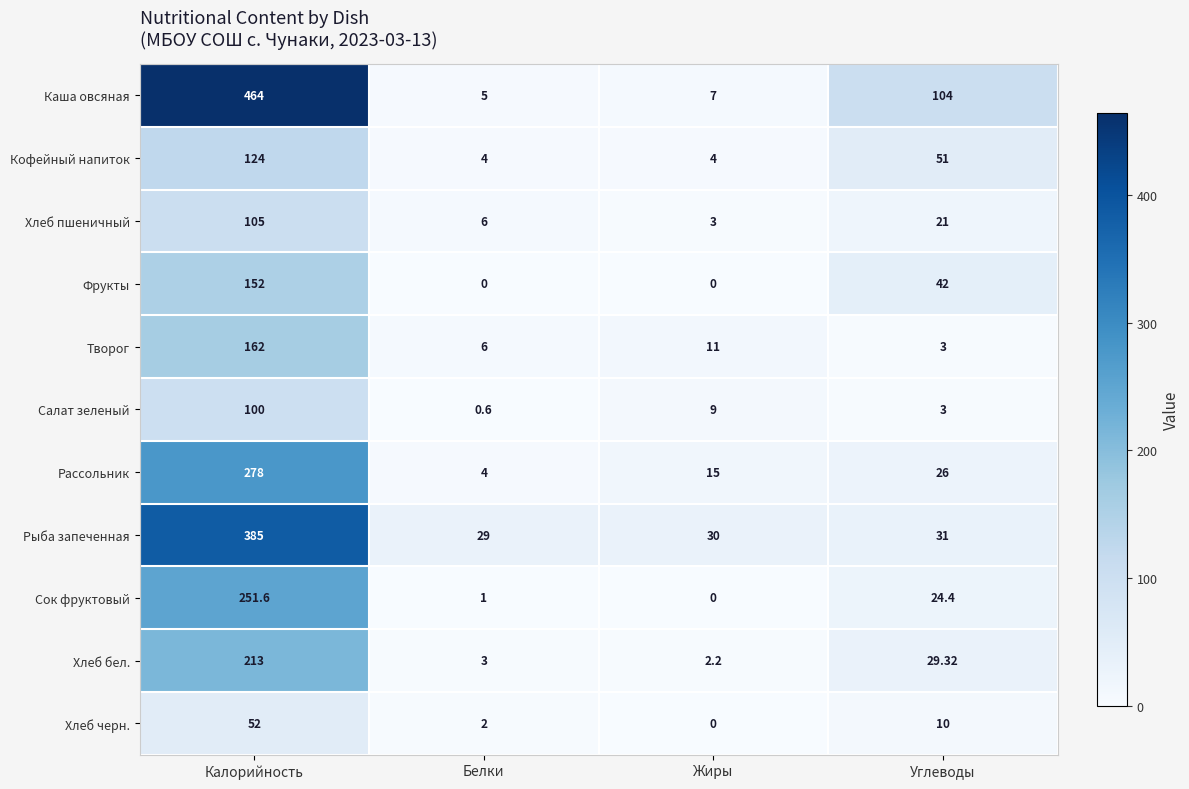

At how many categories does at least one series exceed 105?

1